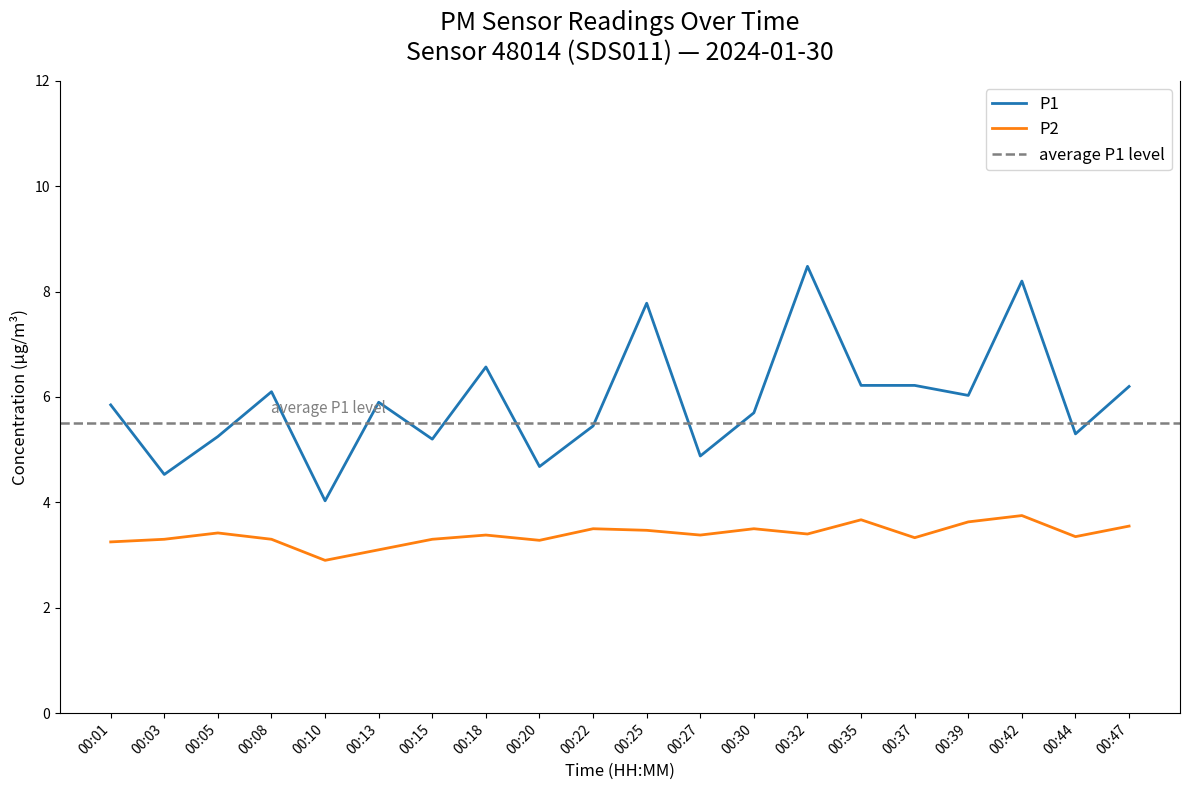

What is the total value across all series at 00:35?

9.9